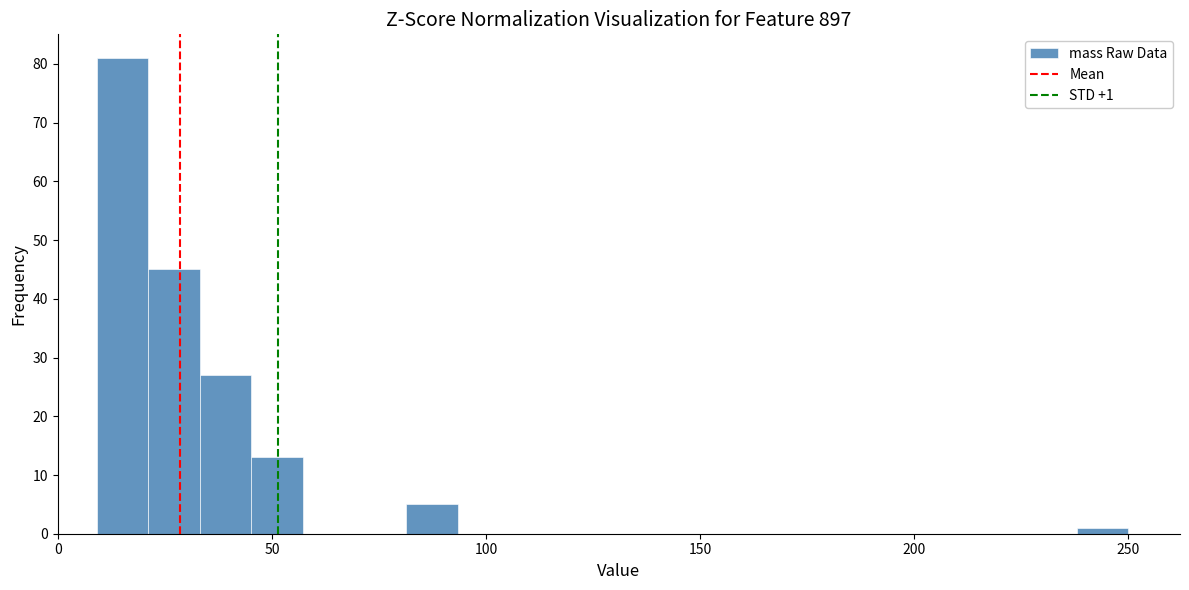

Read against the x-axis, roughly where is the centre of the tallest bar?

15